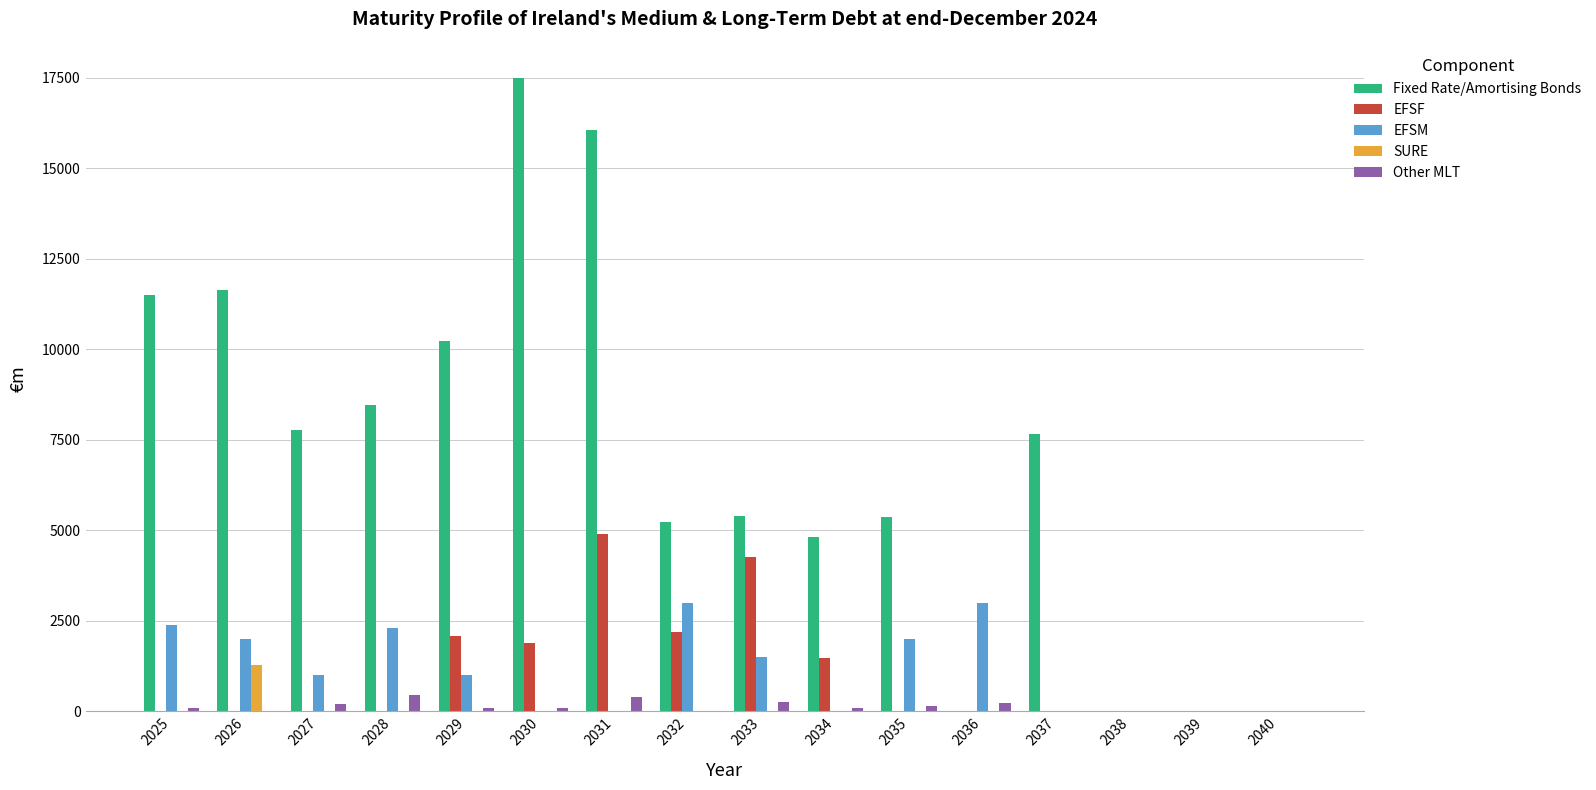

Where is Fixed Rate/Amortising Bonds nearest to the value 8756?

2028